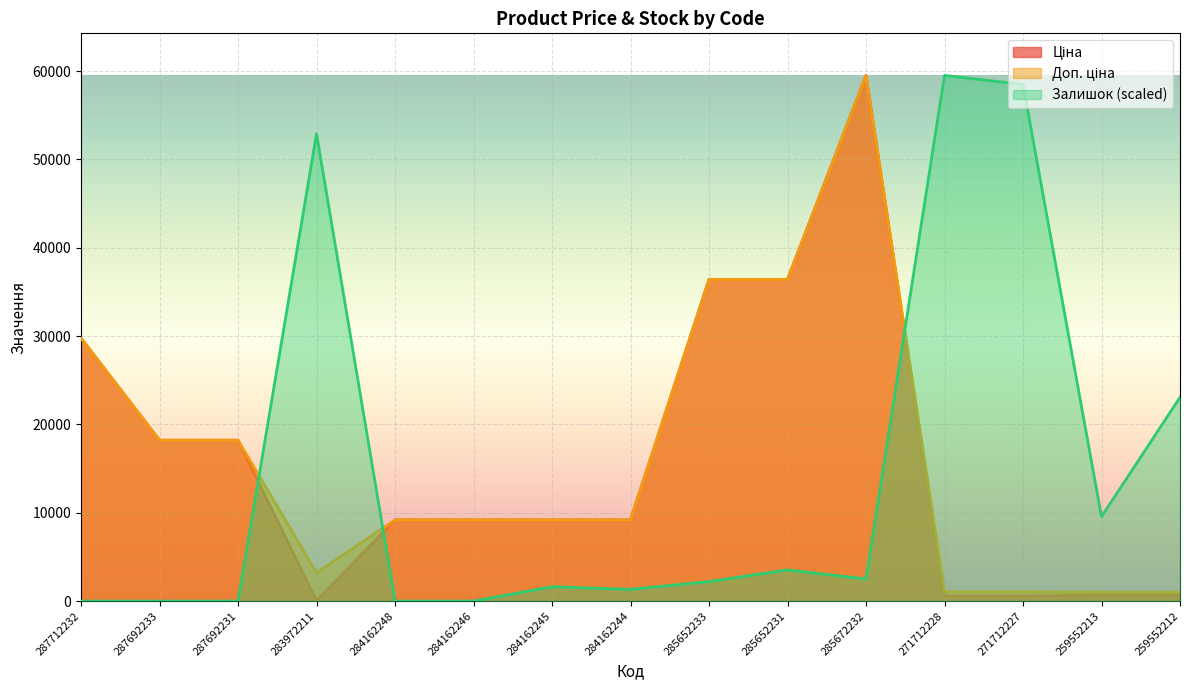

Reading left to right, extract all data points from this chart.

Ціна: 287712232=29761.5	287692233=18212.0	287692231=18212.0	283972211=32.0	284162248=9185.1	284162246=9185.1	284162245=9185.1	284162244=9185.1	285652233=36424.0	285652231=36424.0	285672232=59523.0	271712228=571.6	271712227=571.6	259552213=672.1	259552212=672.1
Доп. ціна: 287712232=29761.5	287692233=18212.0	287692231=18212.0	283972211=3205.0	284162248=9185.1	284162246=9185.1	284162245=9185.1	284162244=9185.1	285652233=36424.0	285652231=36424.0	285672232=59523.0	271712228=1048.0	271712227=1048.0	259552213=992.7	259552212=992.7
Залишок: 287712232=0.0	287692233=0.0	287692231=0.0	283972211=52909.3	284162248=0.0	284162246=0.0	284162245=1616.7	284162244=1322.7	285652233=2204.6	285652231=3527.3	285672232=2498.5	271712228=59523.0	271712227=58494.2	259552213=9553.1	259552212=23074.3